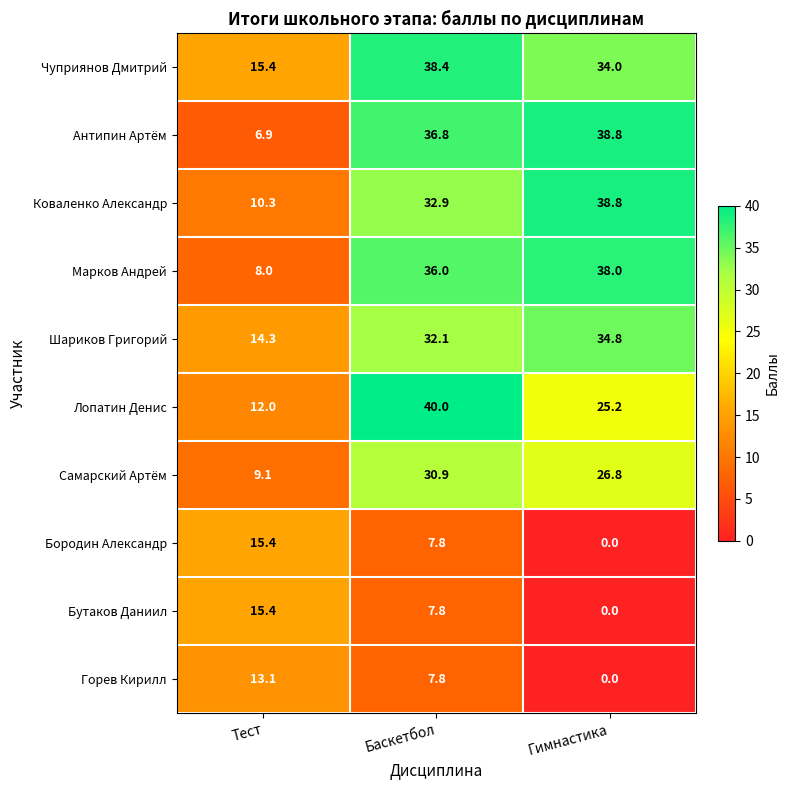

List the labels in order of Антипин Артём value, smallest first.

Тест, Баскетбол, Гимнастика